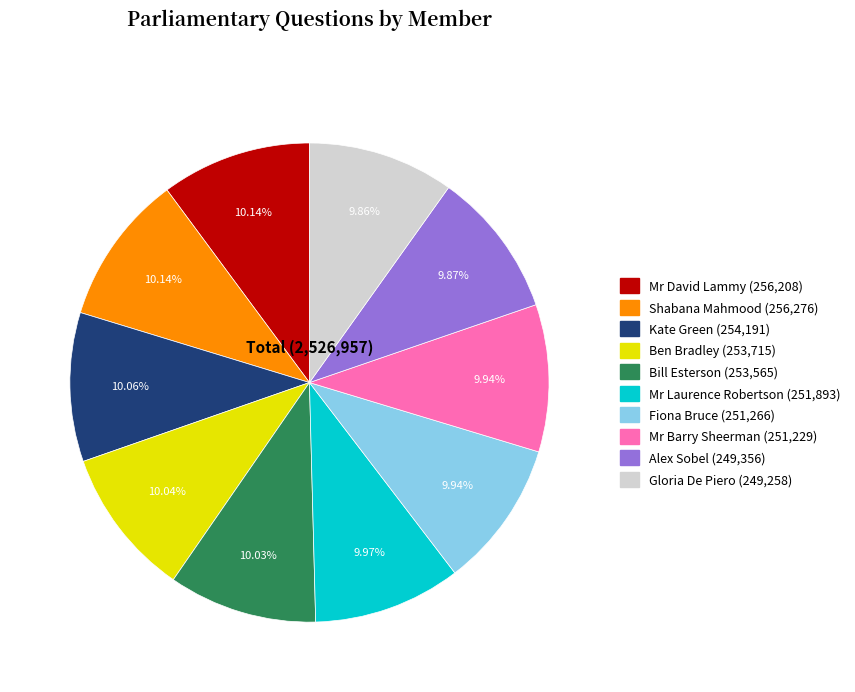

Approximately how many times larger is the value at Ben Bradley compared to Bill Esterson?

1.0